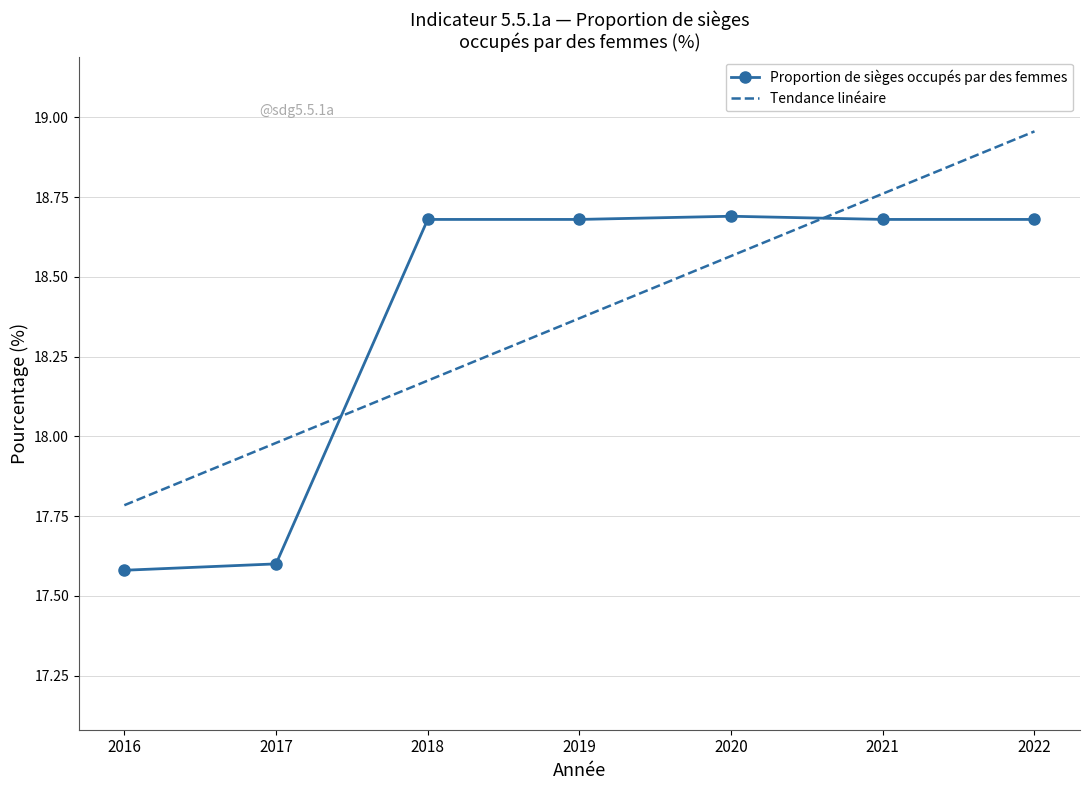

Count the number of categories in the chart.

7